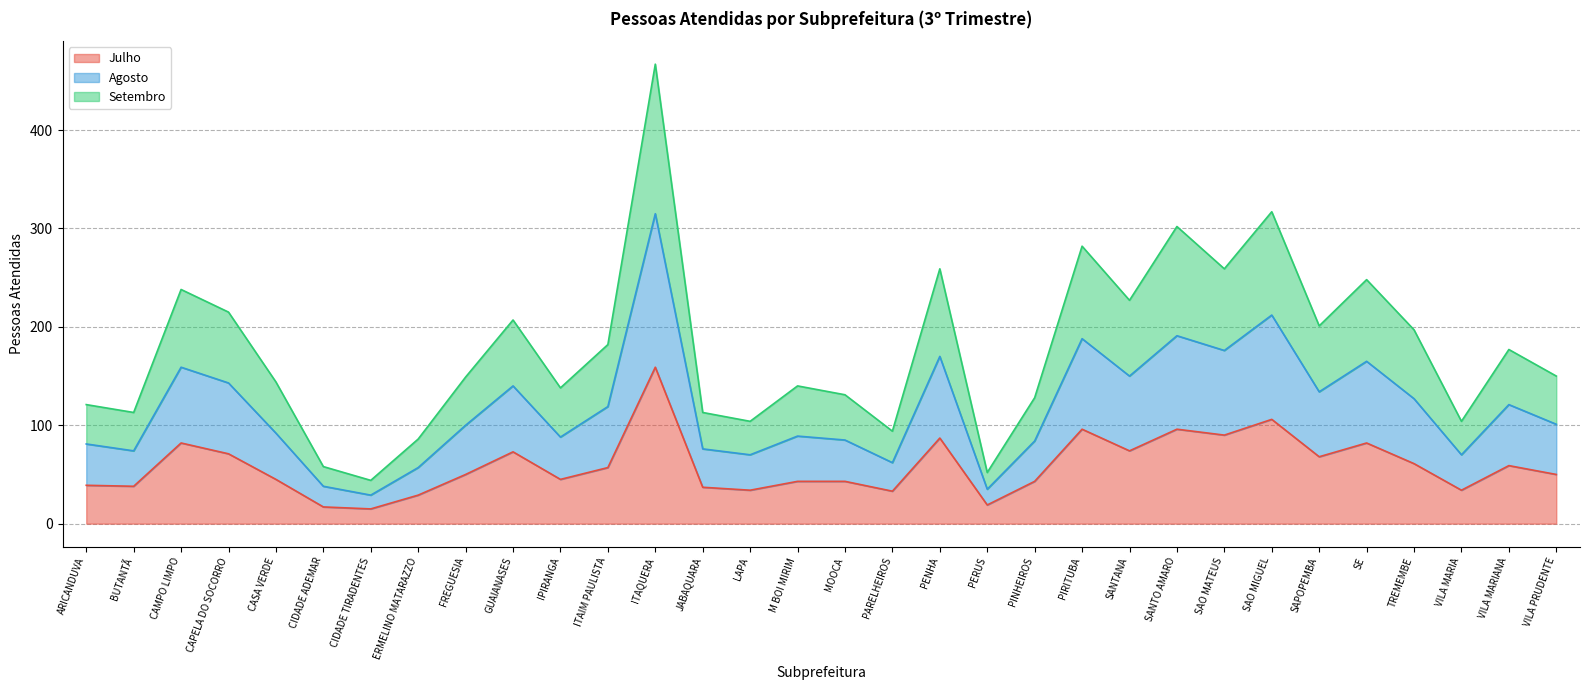

At which category is the sum across all series the highest?

ITAQUERA